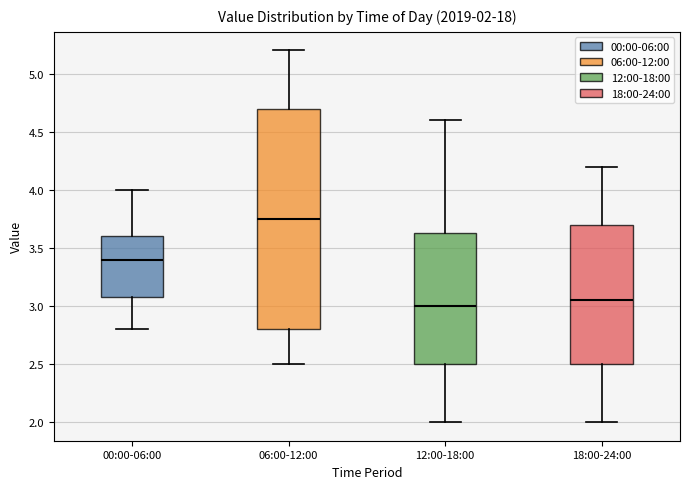

Which box is the tallest, from its lower edge to its upper edge?

06:00-12:00